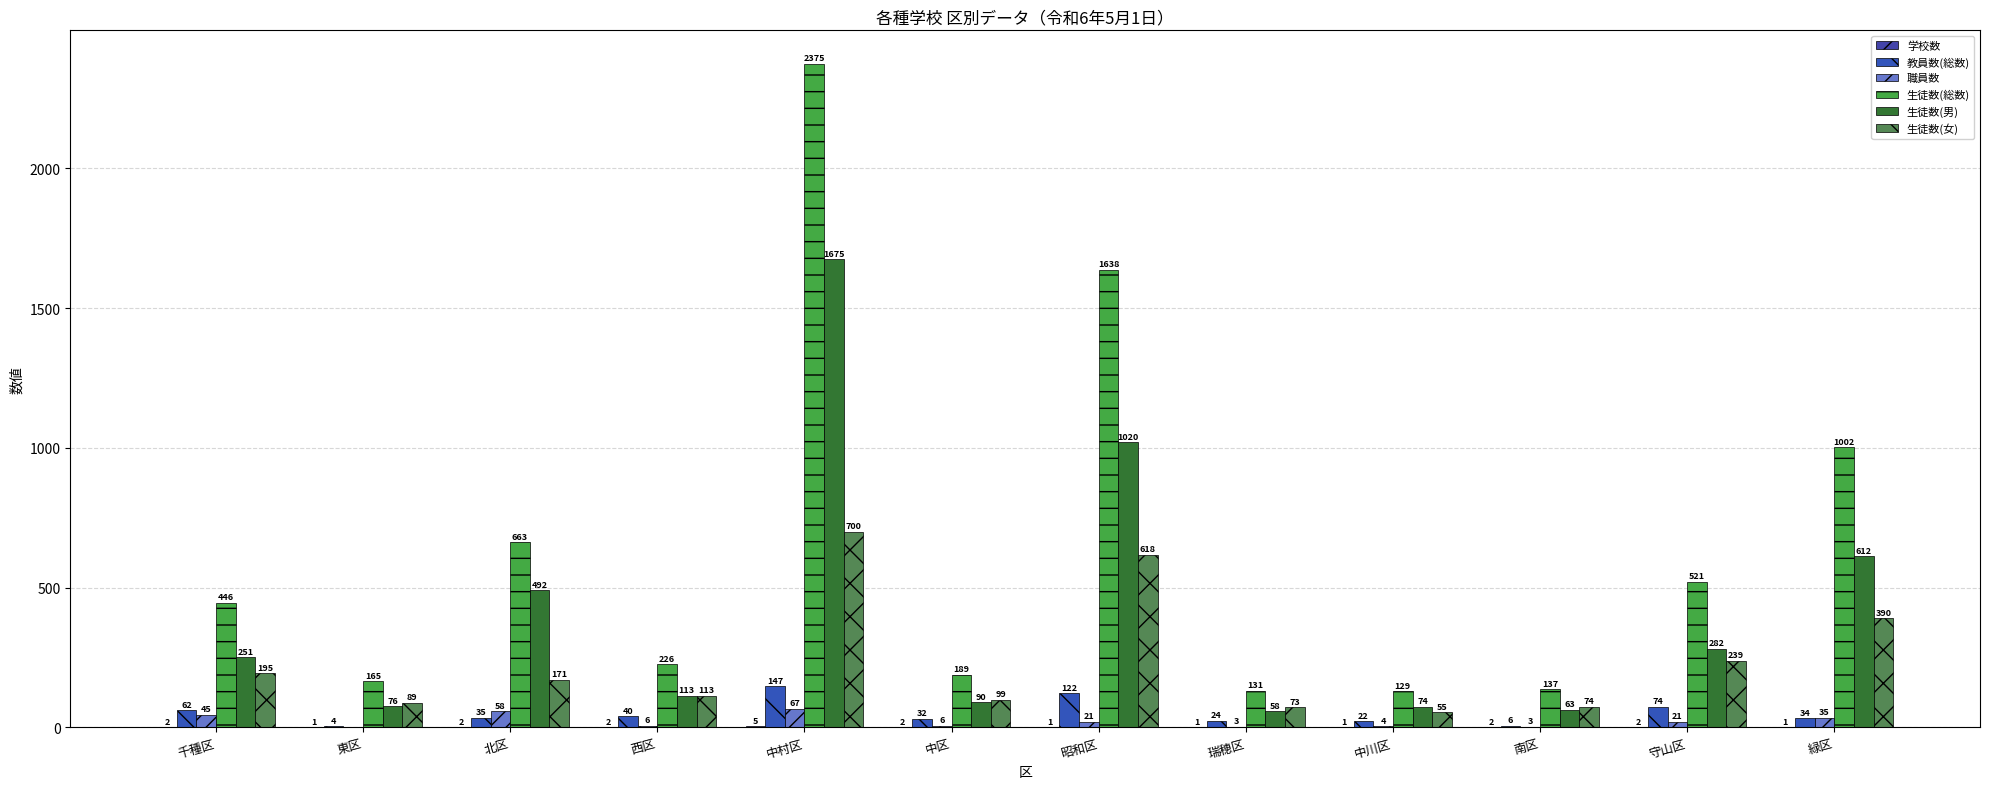

Reading left to right, transcribe all the data shown in this chart.

学校数: 千種区=2	東区=1	北区=2	西区=2	中村区=5	中区=2	昭和区=1	瑞穂区=1	中川区=1	南区=2	守山区=2	緑区=1
教員数(総数): 千種区=62	東区=4	北区=35	西区=40	中村区=147	中区=32	昭和区=122	瑞穂区=24	中川区=22	南区=6	守山区=74	緑区=34
職員数: 千種区=45	東区=0	北区=58	西区=6	中村区=67	中区=6	昭和区=21	瑞穂区=3	中川区=4	南区=3	守山区=21	緑区=35
生徒数(総数): 千種区=446	東区=165	北区=663	西区=226	中村区=2375	中区=189	昭和区=1638	瑞穂区=131	中川区=129	南区=137	守山区=521	緑区=1002
生徒数(男): 千種区=251	東区=76	北区=492	西区=113	中村区=1675	中区=90	昭和区=1020	瑞穂区=58	中川区=74	南区=63	守山区=282	緑区=612
生徒数(女): 千種区=195	東区=89	北区=171	西区=113	中村区=700	中区=99	昭和区=618	瑞穂区=73	中川区=55	南区=74	守山区=239	緑区=390